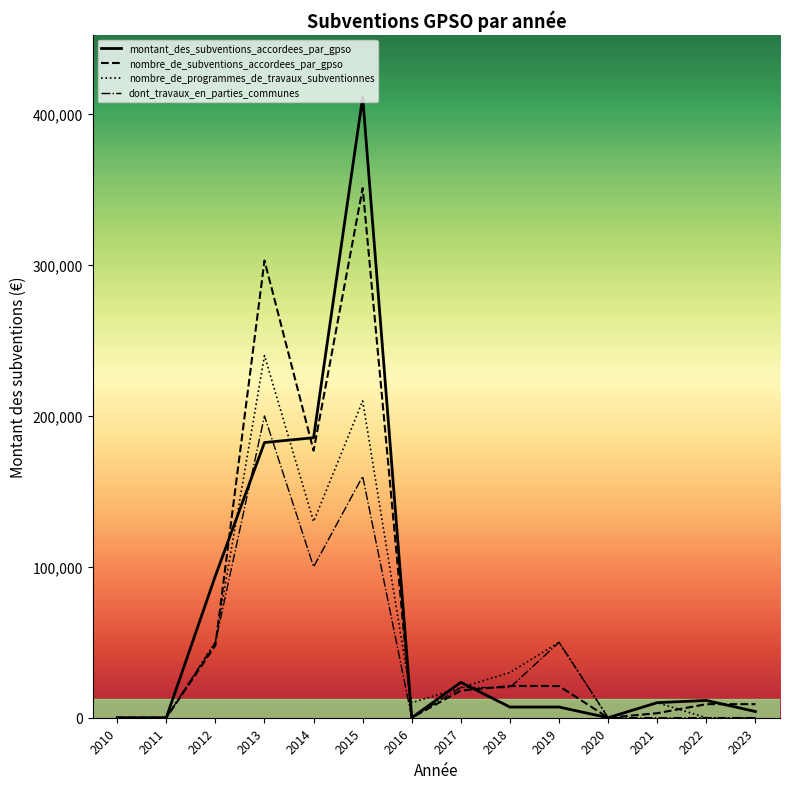

At how many categories does at least one series exceed 53088?

4